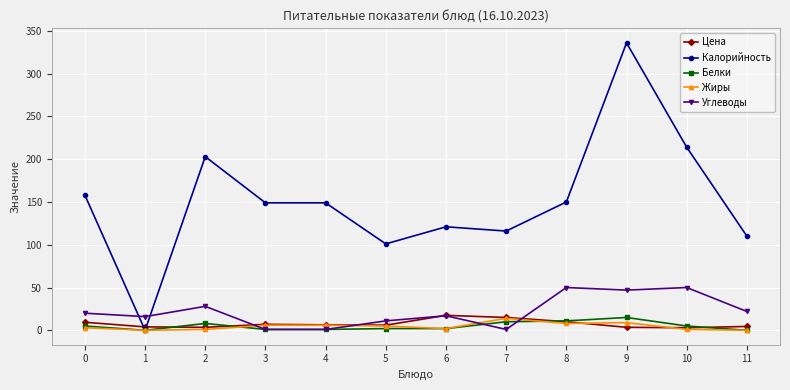

Which category has the highest value across all series?

9